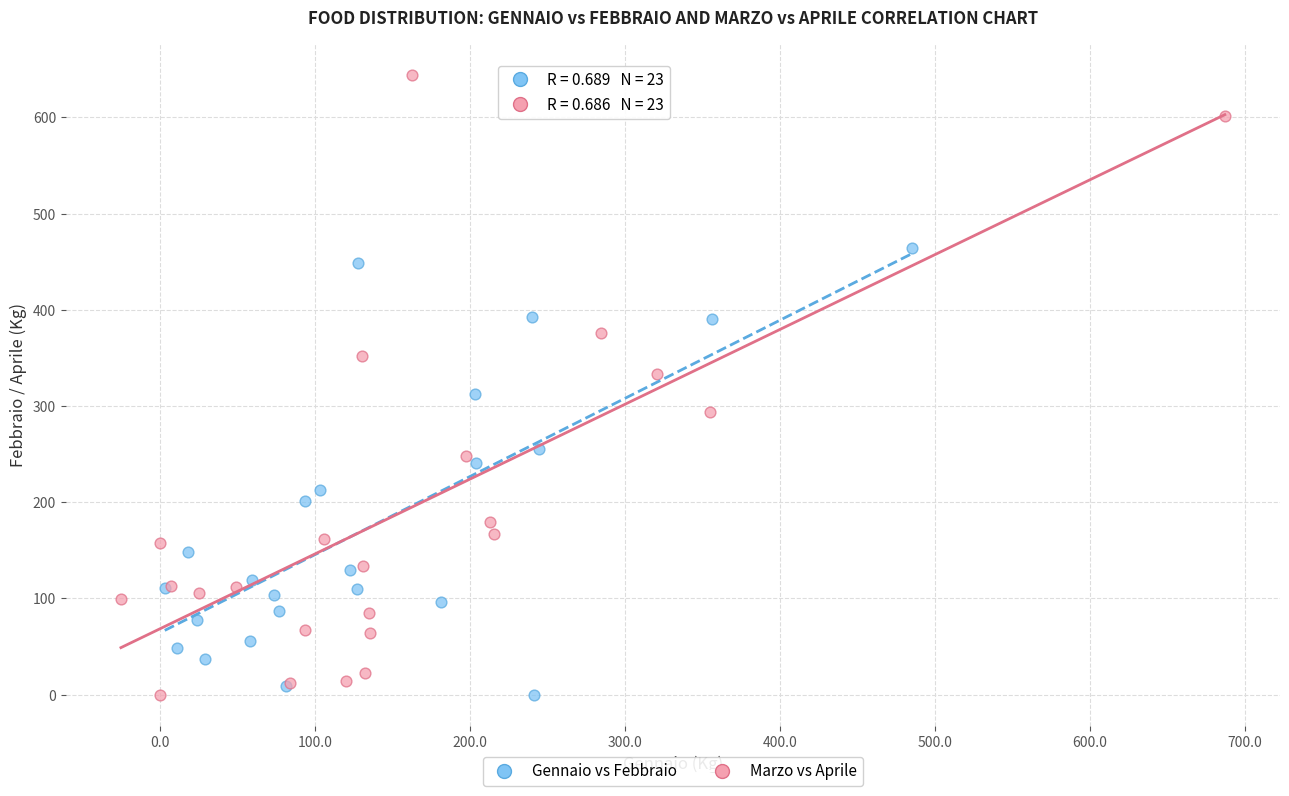

Which series reaches the maximum Y coordinate?

Marzo vs Aprile